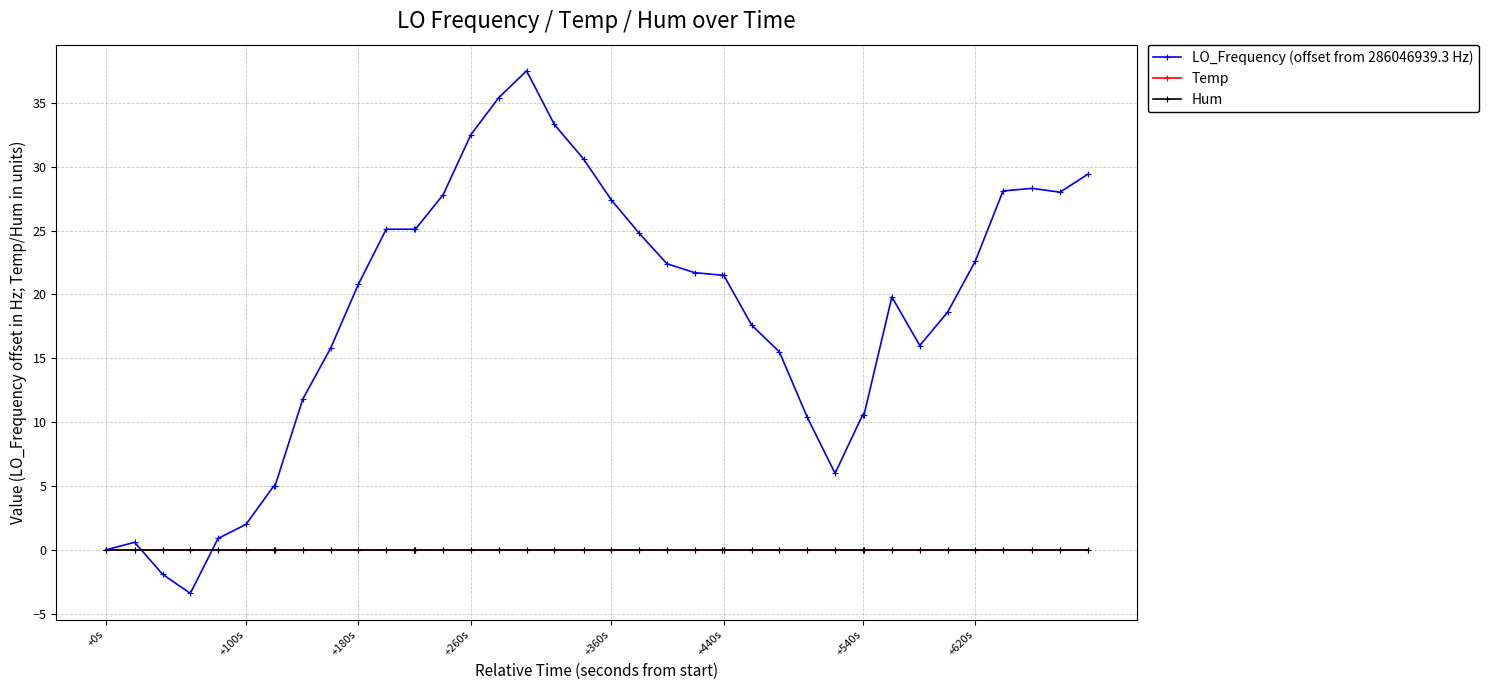

At which label is Hum closest to 0?

+0s